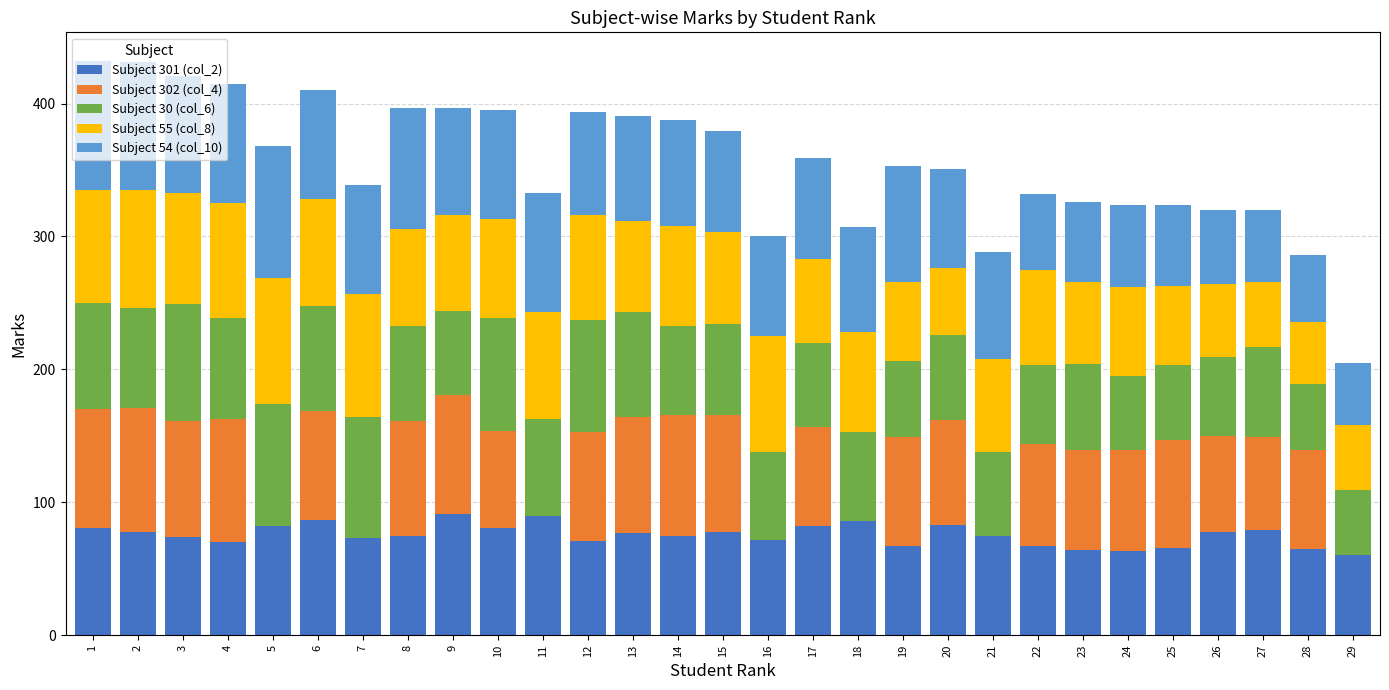

The Subject 301 (col_2) series shows 77 at 13. True or false?

True